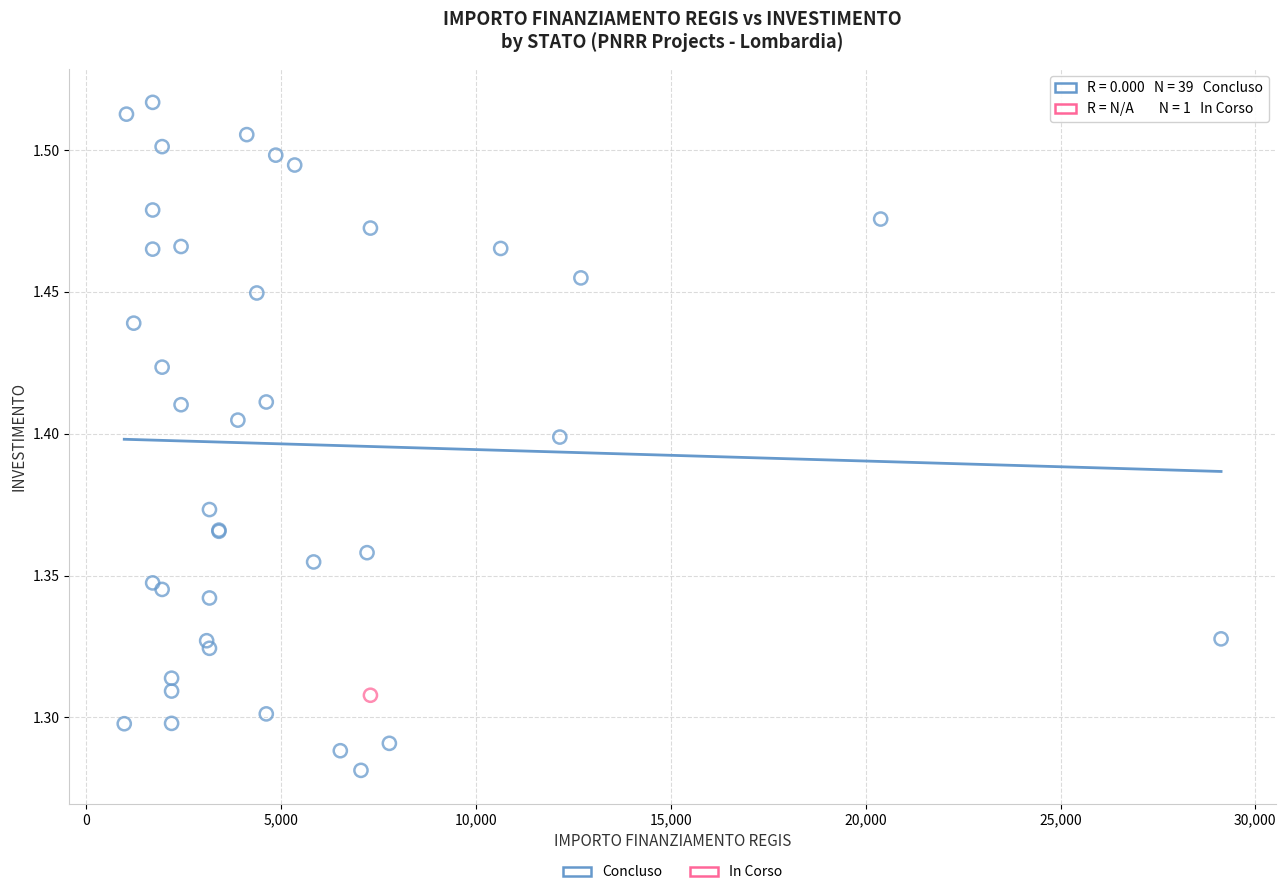

What are all the series names shown in the legend?

Concluso, In Corso